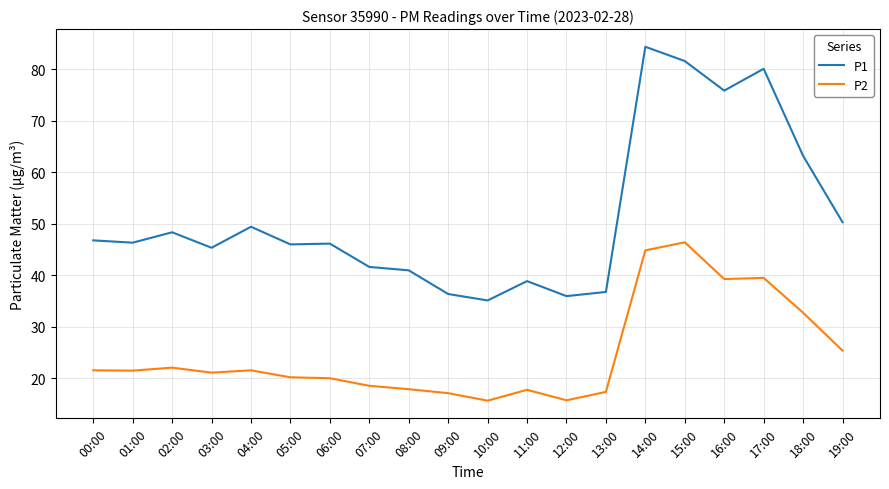

Which series has the widest spread of values?

P1